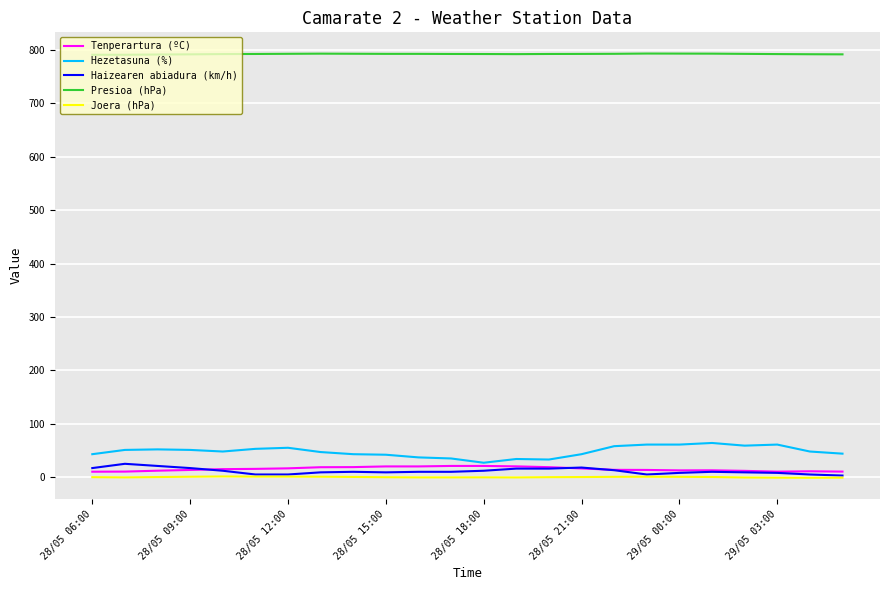

True or false: Presioa (hPa) and Tenperartura (ºC) cross at least once.

False